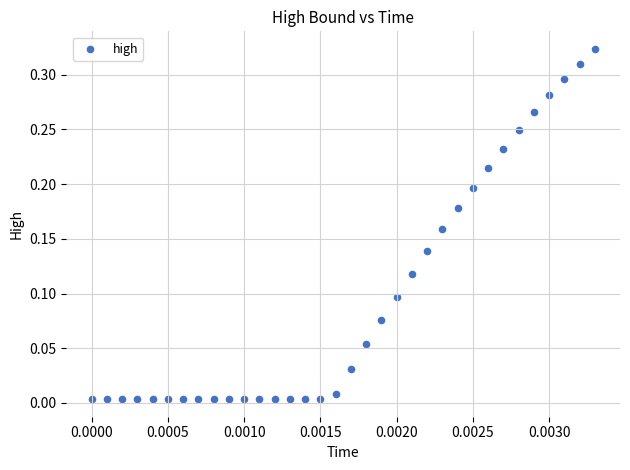

How many points are shown in the scatter plot?

34